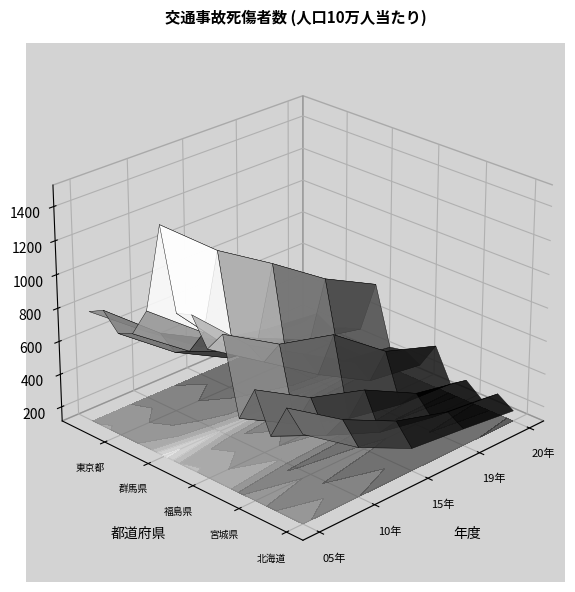

What is the maximum value shown in the chart?

1473.9